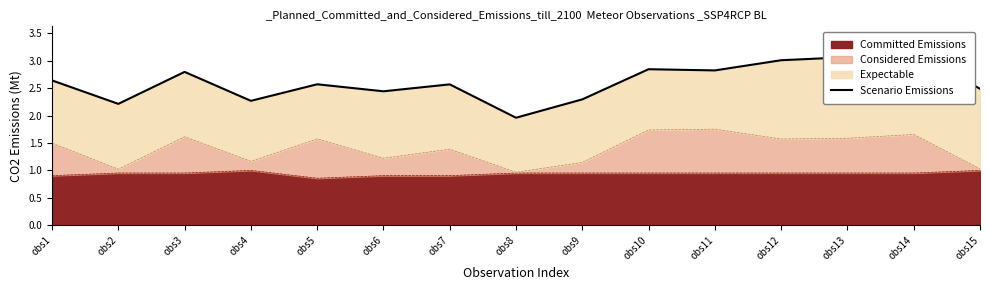

Where is the first local minimum?

obs2